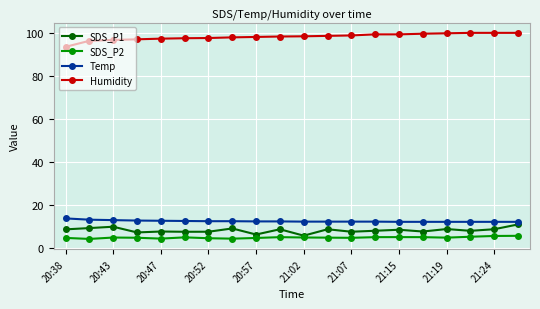

What is the value of the SDS_P2 point at the 7th from the left?

4.4